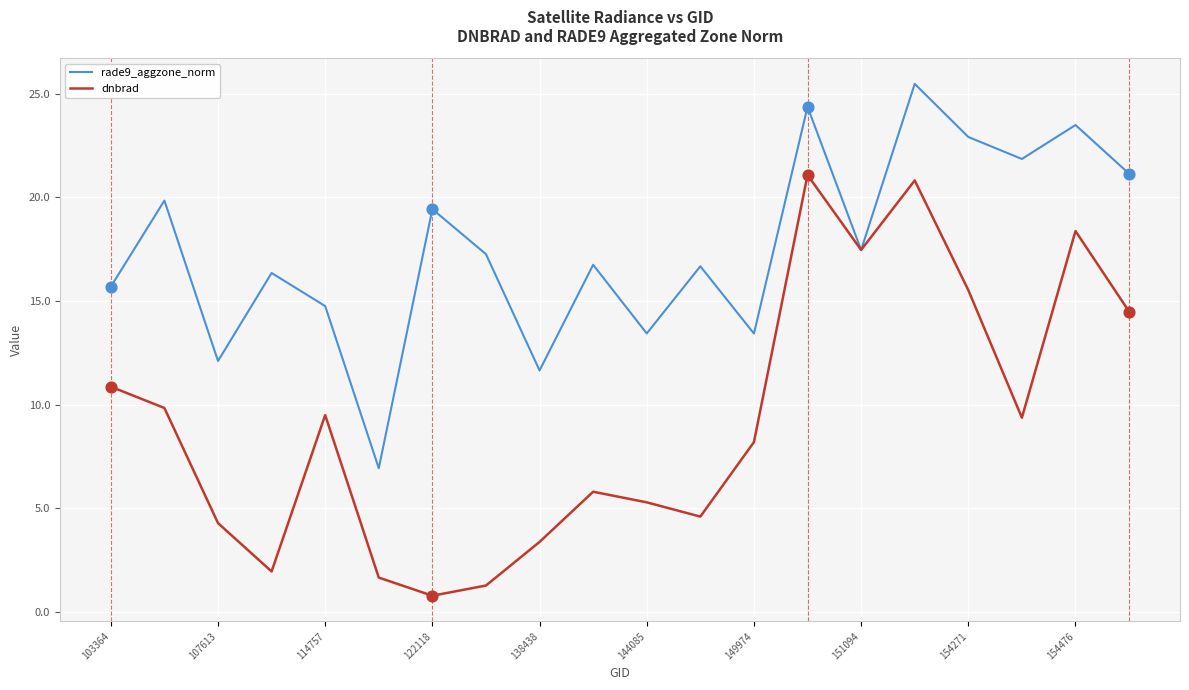

Which series has the largest total across all categories?

rade9_aggzone_norm